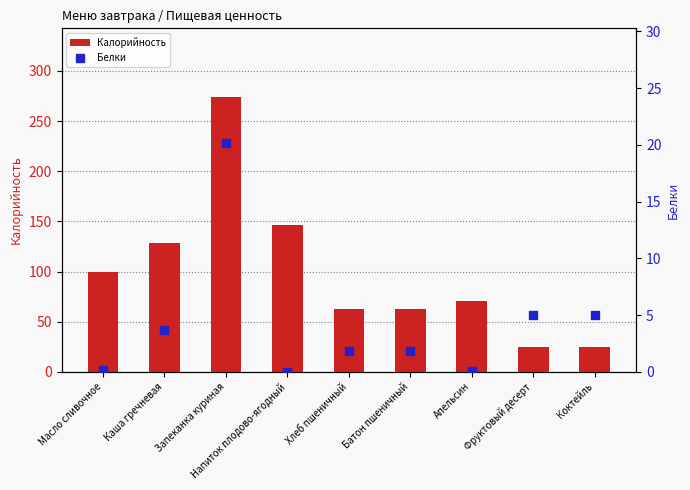

Which series has the widest spread of Y values?

Калорийность